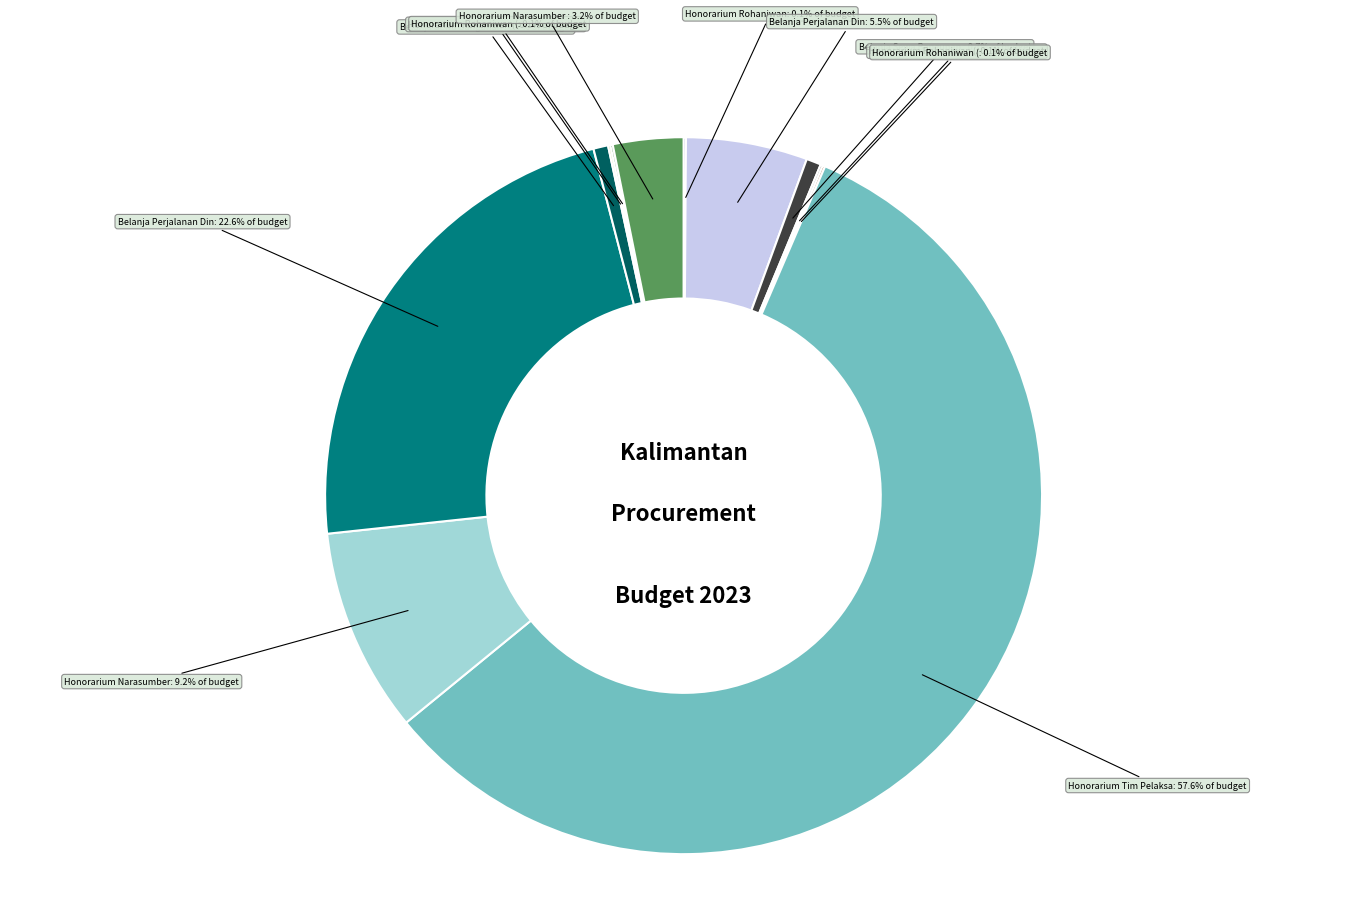

Is there any slice that represents more than half of the pie?

Yes